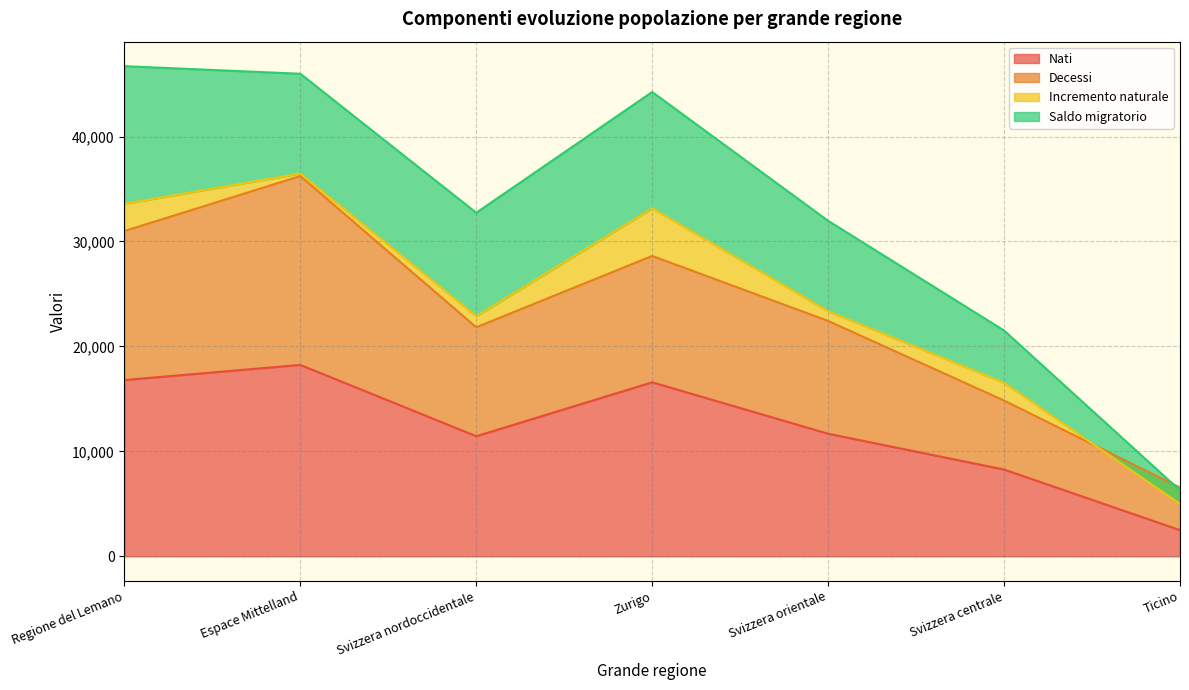

At which label does Nati reach its peak?

Espace Mittelland